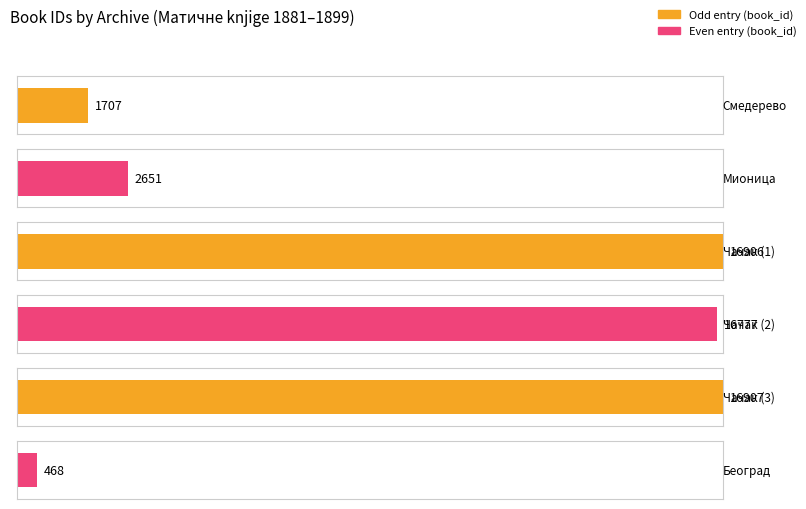

What is the change in value from Међуопштински историјски архив Чачак to Историјски архив Београда?

-16438